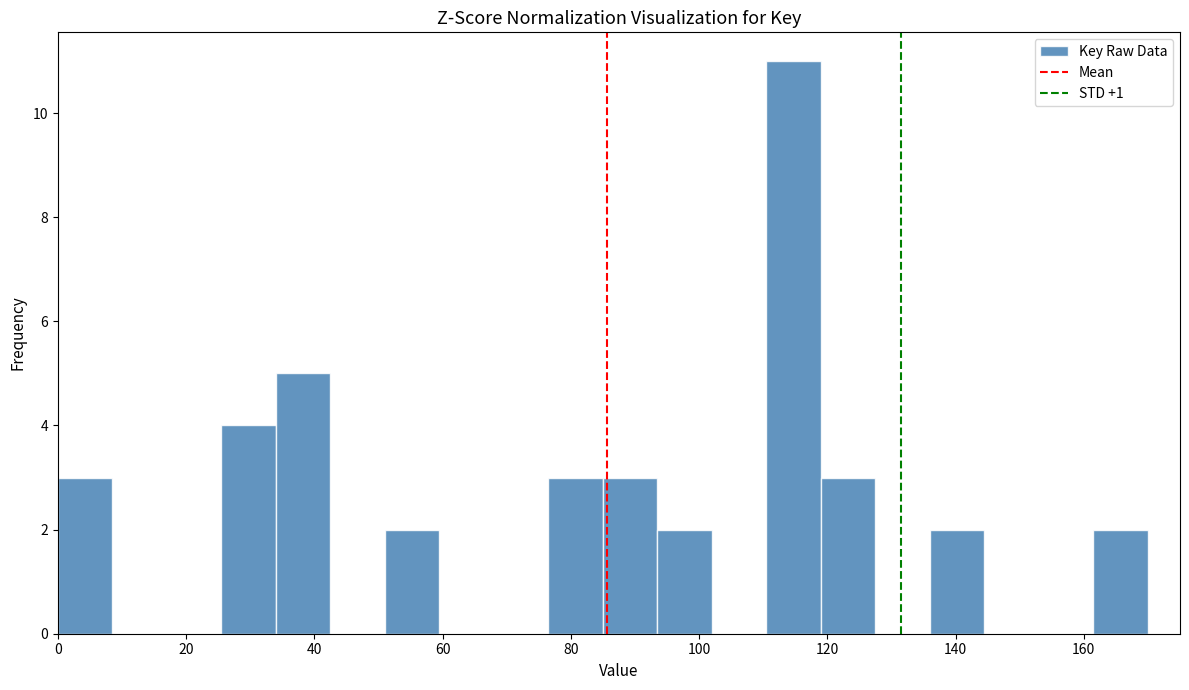

Which range on the x-axis has the tallest bar?

110.5 to 119.0